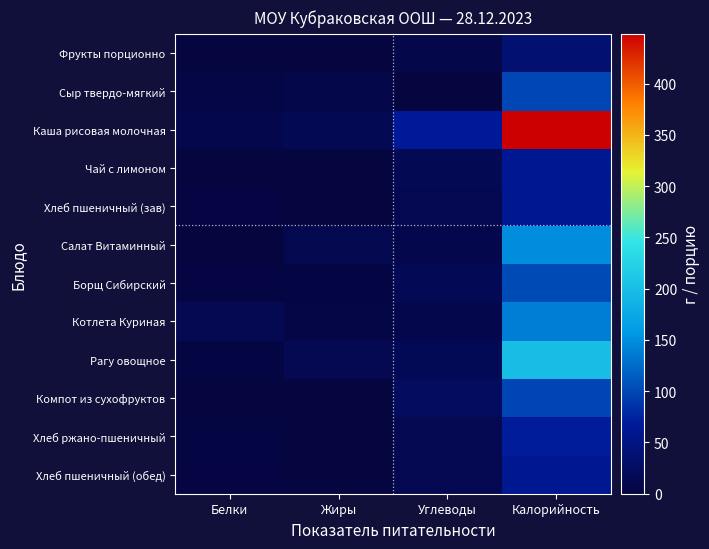

Which series changed the most between Углеводы and Калорийность?

Каша рисовая молочная